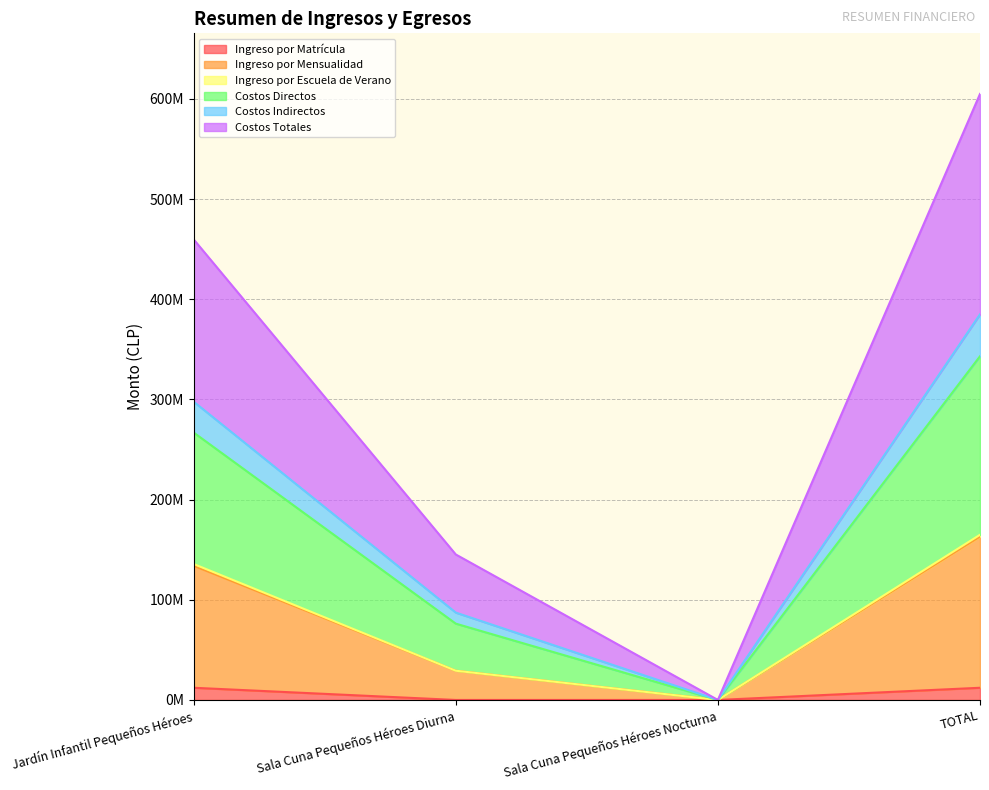

Does the chart display data point markers on the line(s)?

No